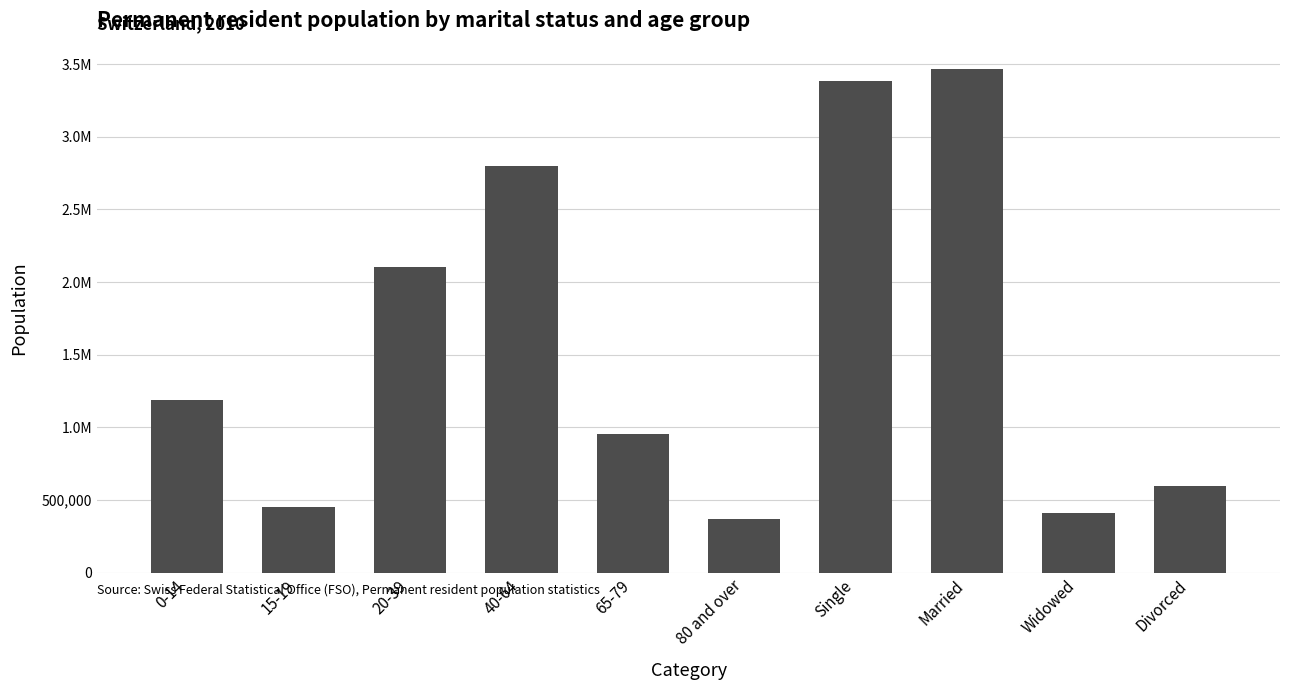

The chart shows a value of 956748 at 65-79. True or false?

True